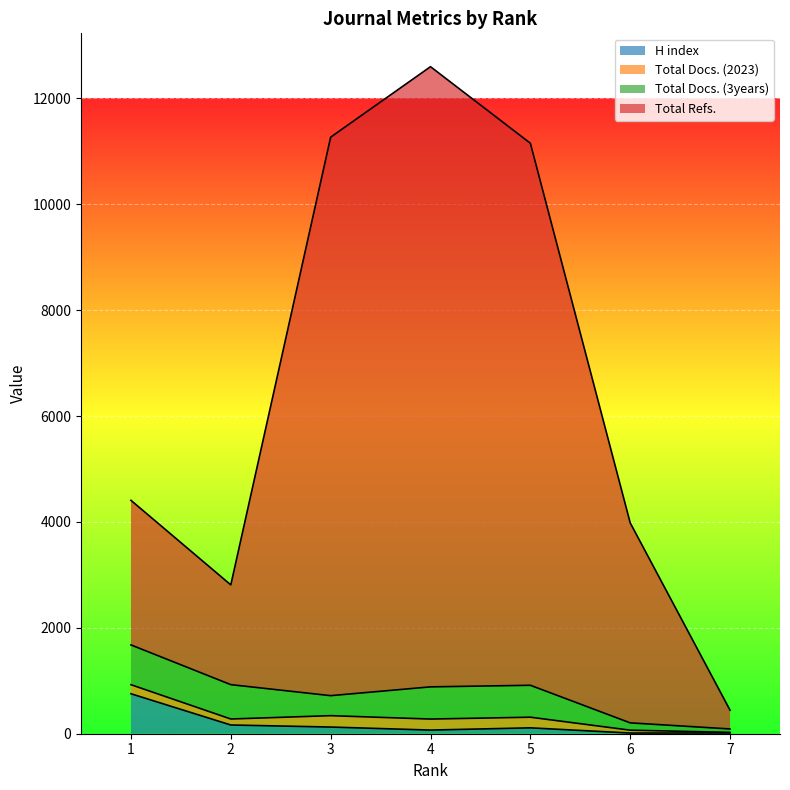

What is the total value across all series at 7?

458